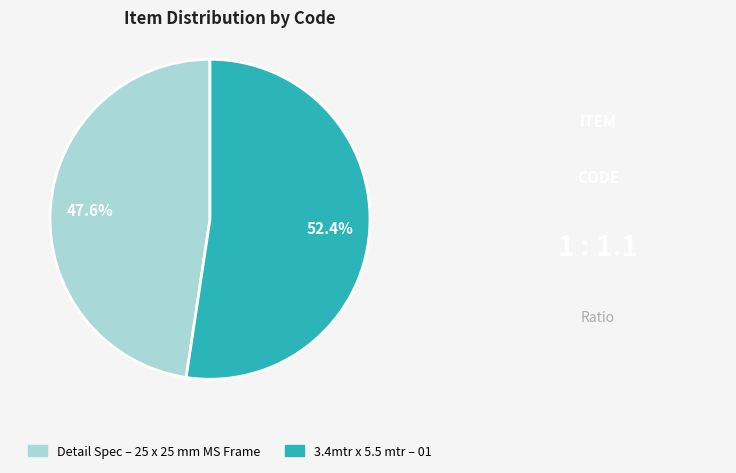

Rank the categories by value from lowest to highest.

Detail Spec – 25 x 25 mm MS Frame, 3.4mtr x 5.5 mtr – 01